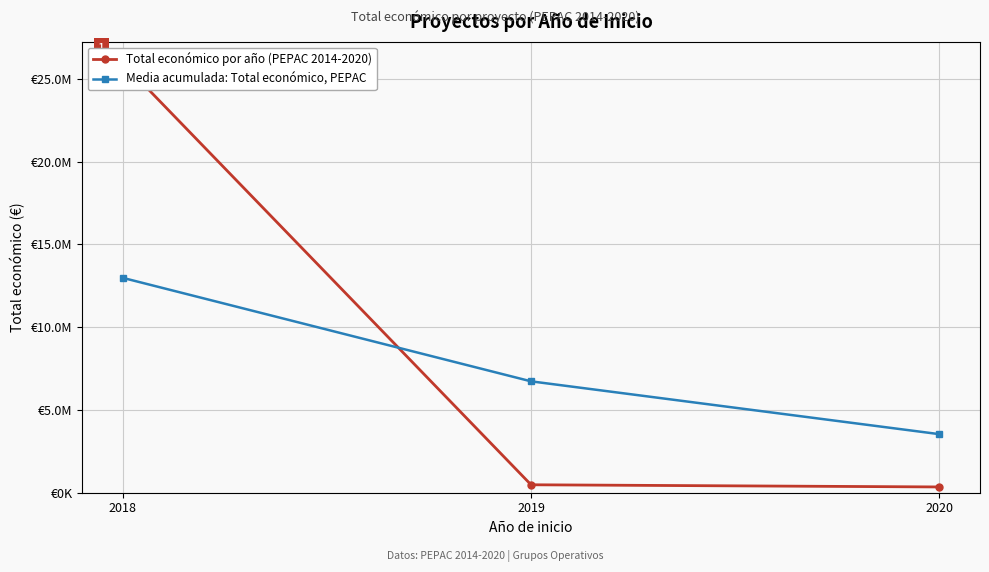

Between 2018 and 2020, which series saw the biggest shift?

Total económico por año (PEPAC 2014-2020)